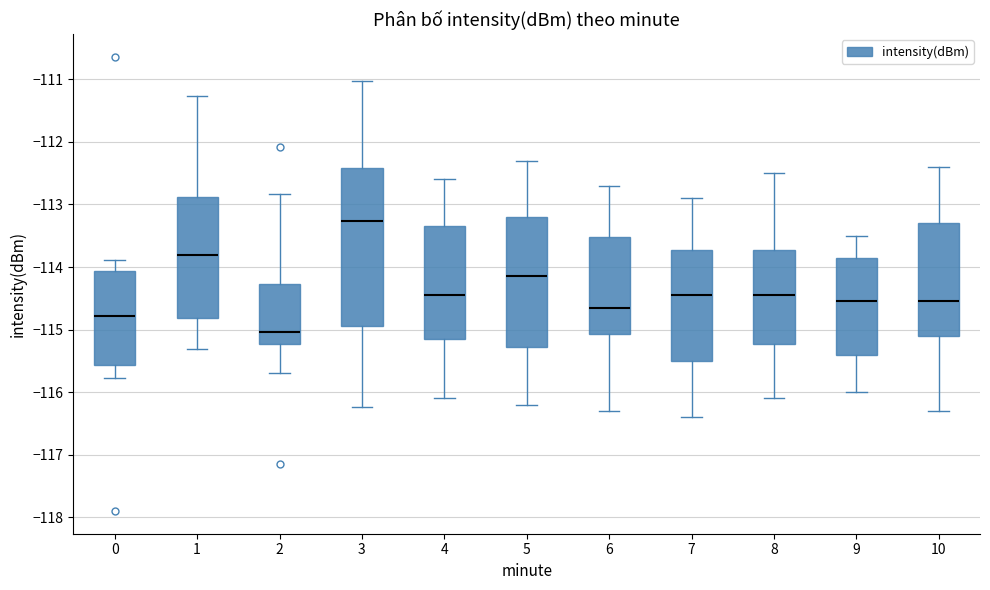

Which box has the highest median line?

3